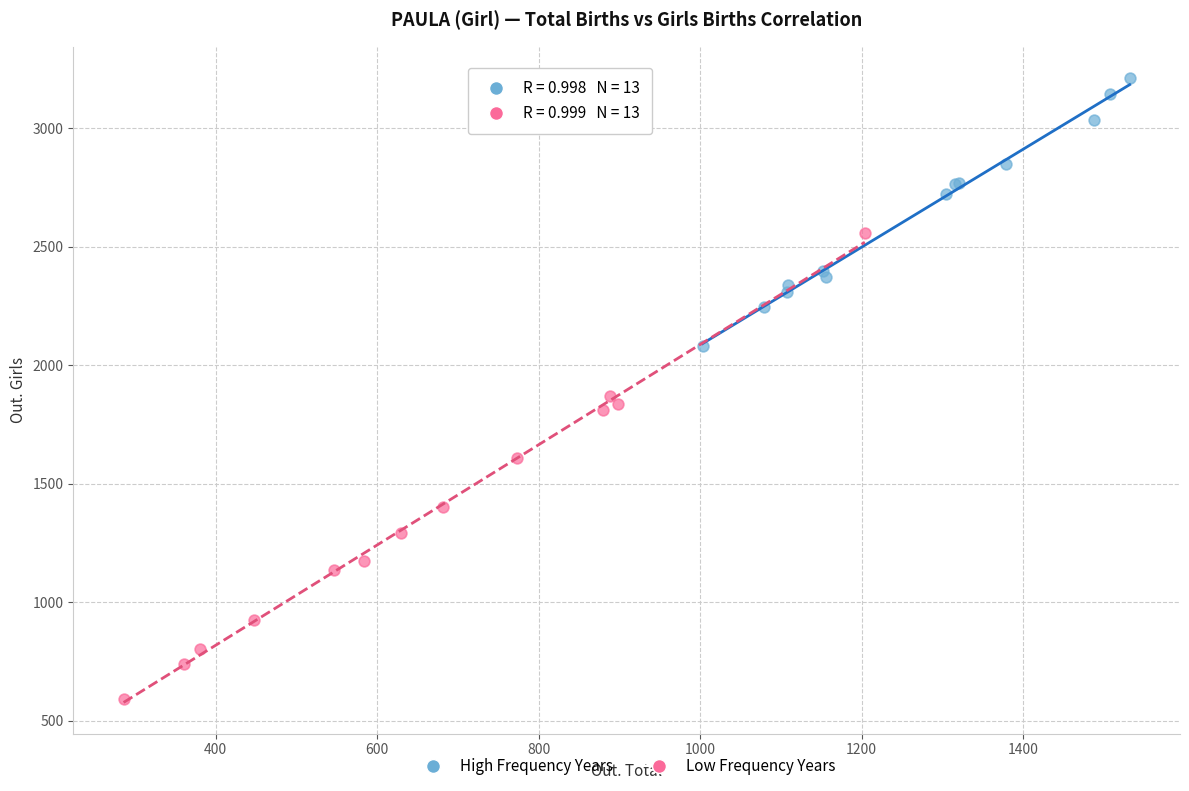

What are all the series names shown in the legend?

High Frequency Years, Low Frequency Years